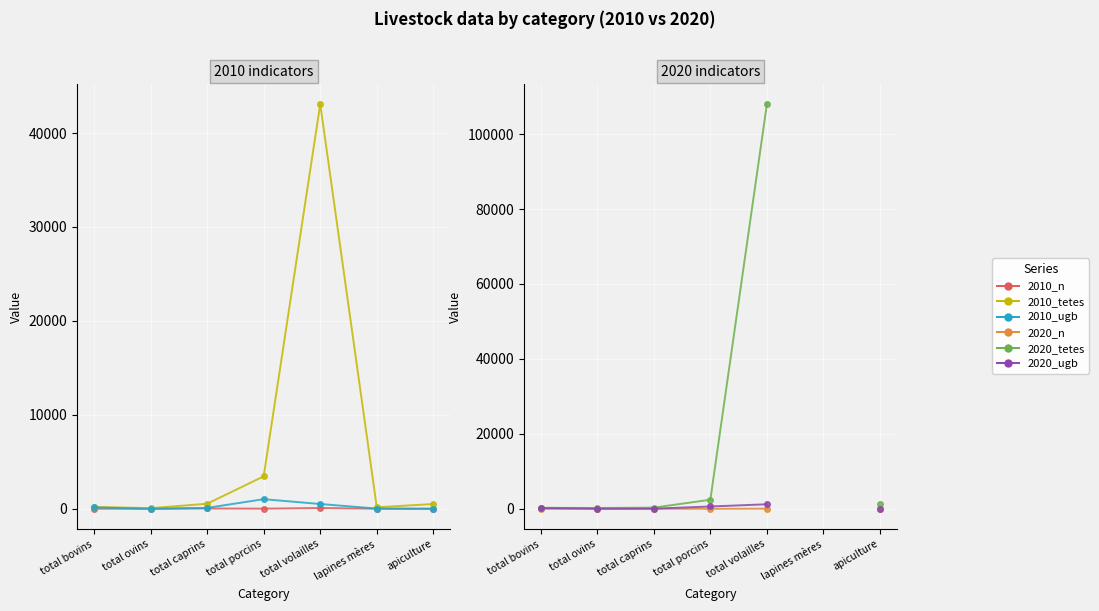

Which series has the largest range (max minus min)?

2020_tetes